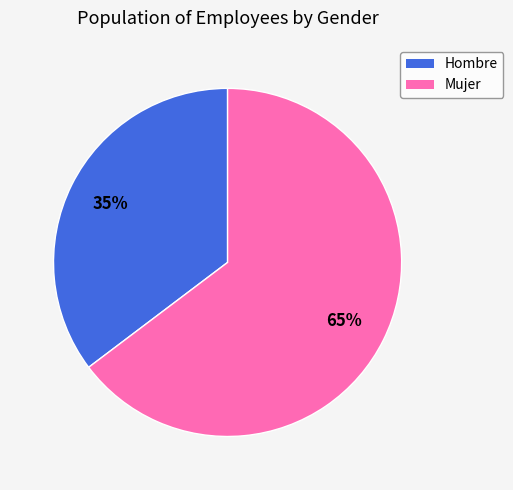

Approximately how many times larger is the value at Hombre compared to Mujer?

0.5